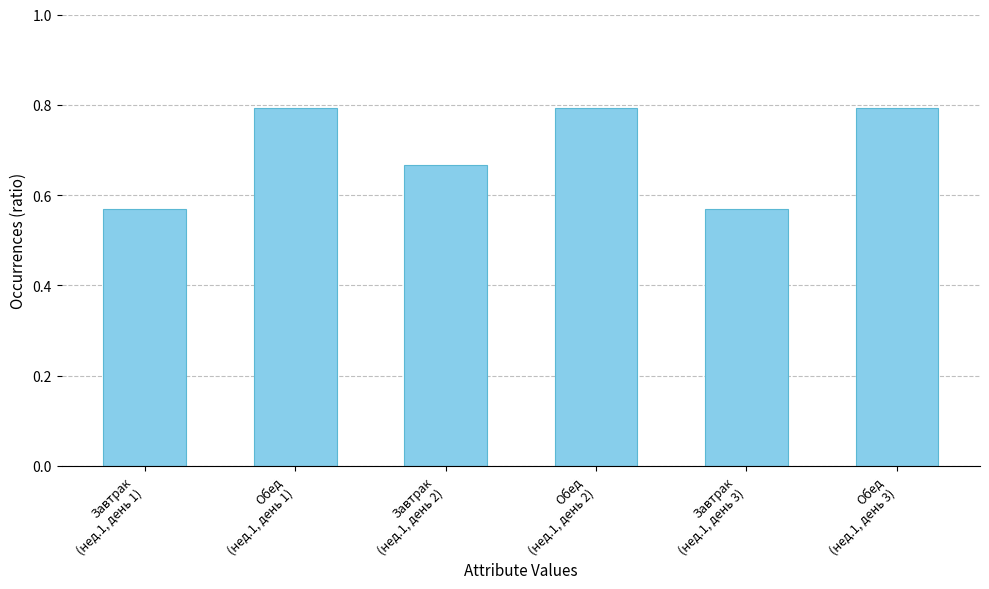

What is the maximum value shown in the chart?

0.8